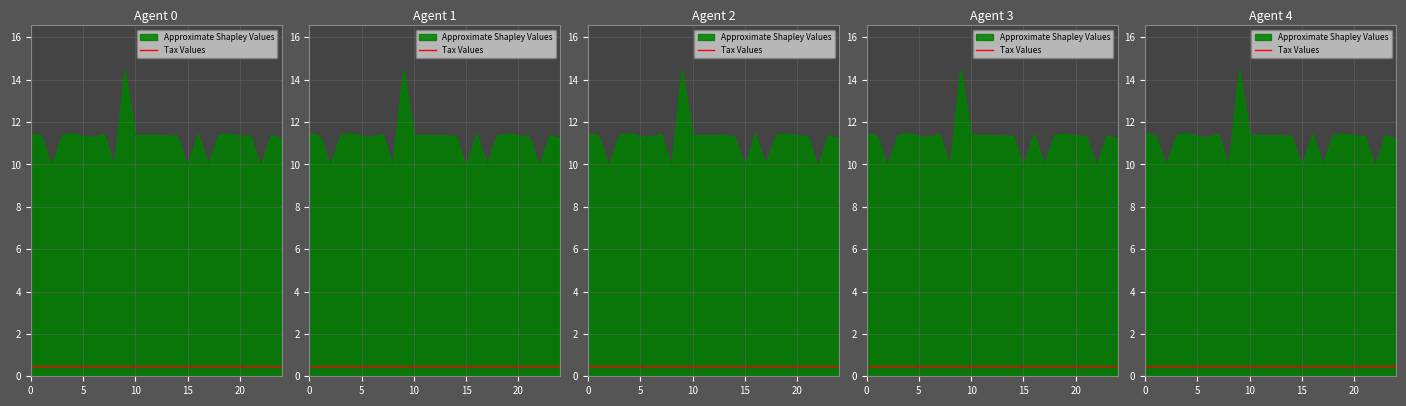

What is the value of the 14th point from the left?

11.3